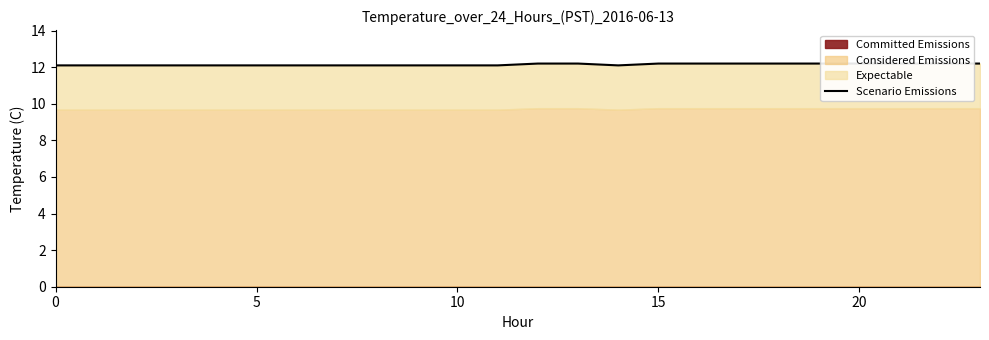

At which category does the chart reach its peak across all series?

12